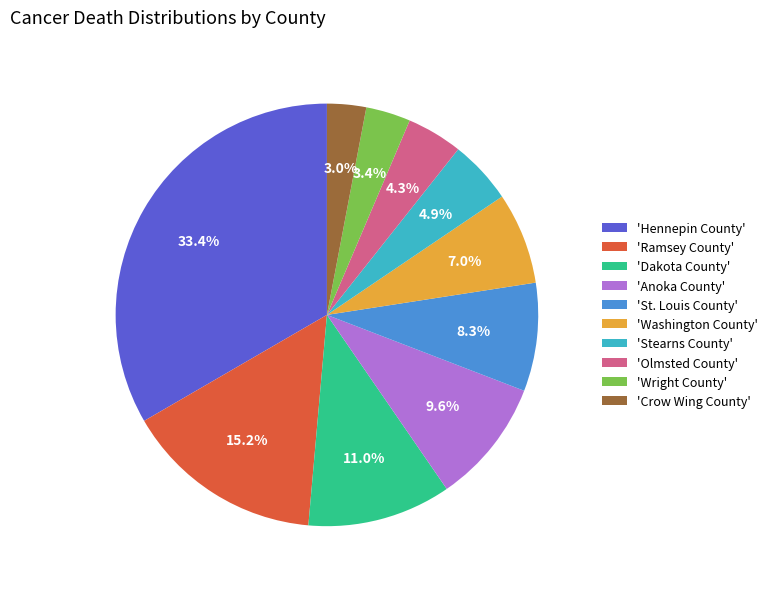

Which has a higher value, 'St. Louis County' or 'Crow Wing County'?

'St. Louis County'